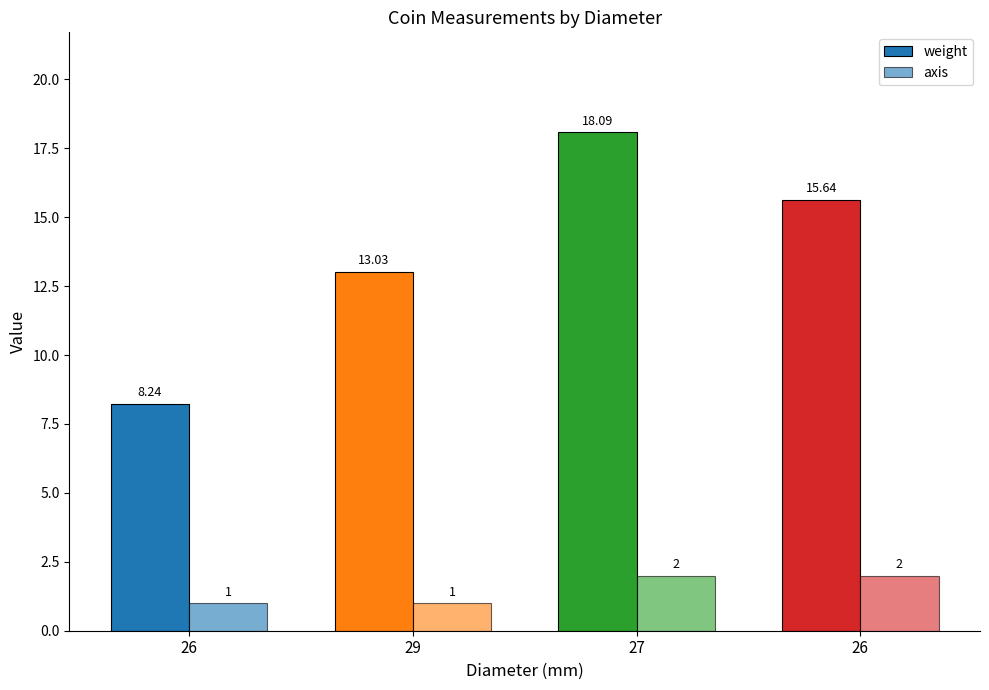

What is the difference between the maximum and minimum values in the axis series?

1.0